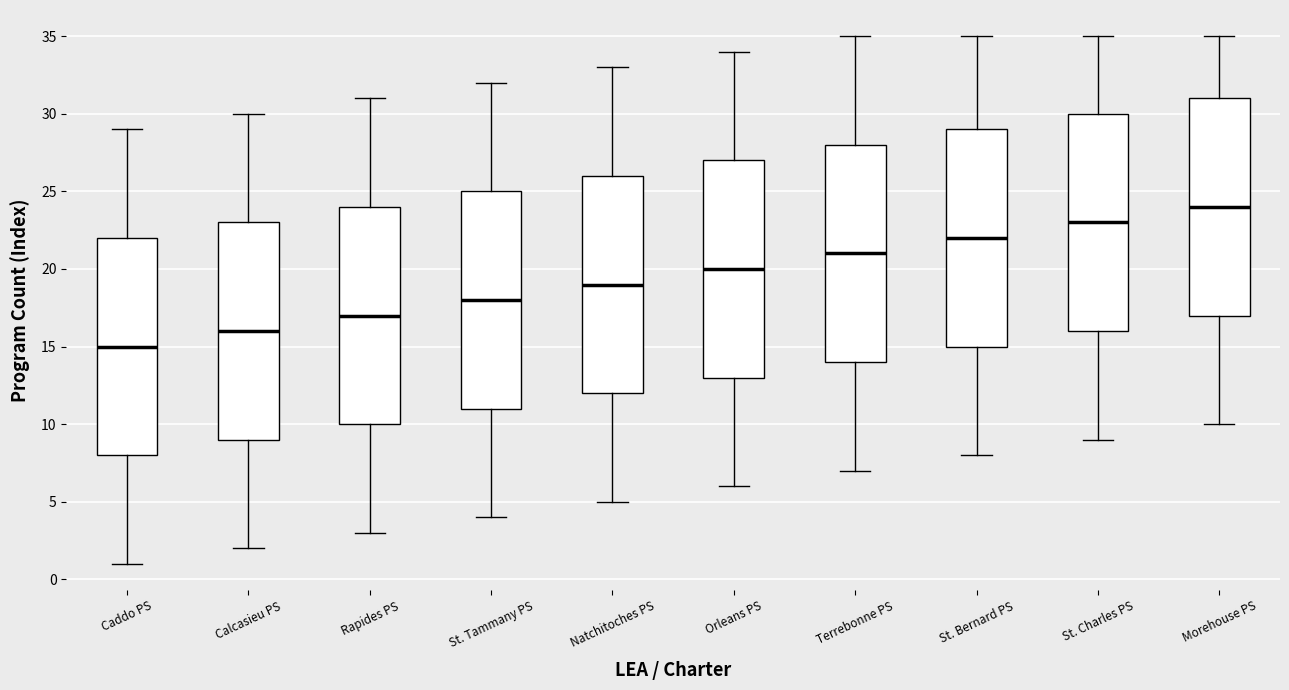

Reading left to right, transcribe this box plot: for each box, give where its median line is, the range the box spans, and where its two whiskers end, as read against the y-axis. The values are not printed on the chart, so give them approximately, as read against the axis.

Caddo PS: median 15, box 8 to 22, whiskers 1 to 29
Calcasieu PS: median 16, box 9 to 23, whiskers 2 to 30
Rapides PS: median 17, box 10 to 24, whiskers 3 to 31
St. Tammany PS: median 18, box 11 to 25, whiskers 4 to 32
Natchitoches PS: median 19, box 12 to 26, whiskers 5 to 33
Orleans PS: median 20, box 13 to 27, whiskers 6 to 34
Terrebonne PS: median 21, box 14 to 28, whiskers 7 to 35
St. Bernard PS: median 22, box 15 to 29, whiskers 8 to 35
St. Charles PS: median 23, box 16 to 30, whiskers 9 to 35
Morehouse PS: median 24, box 17 to 31, whiskers 10 to 35